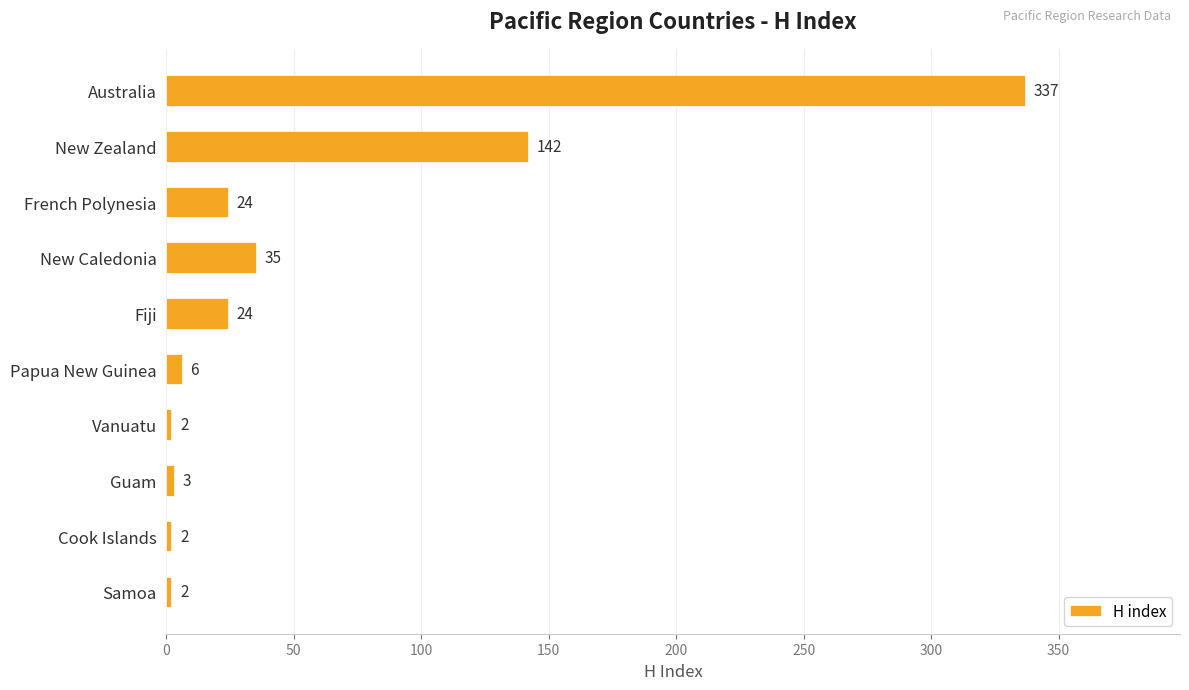

What position from the top is Cook Islands?

9